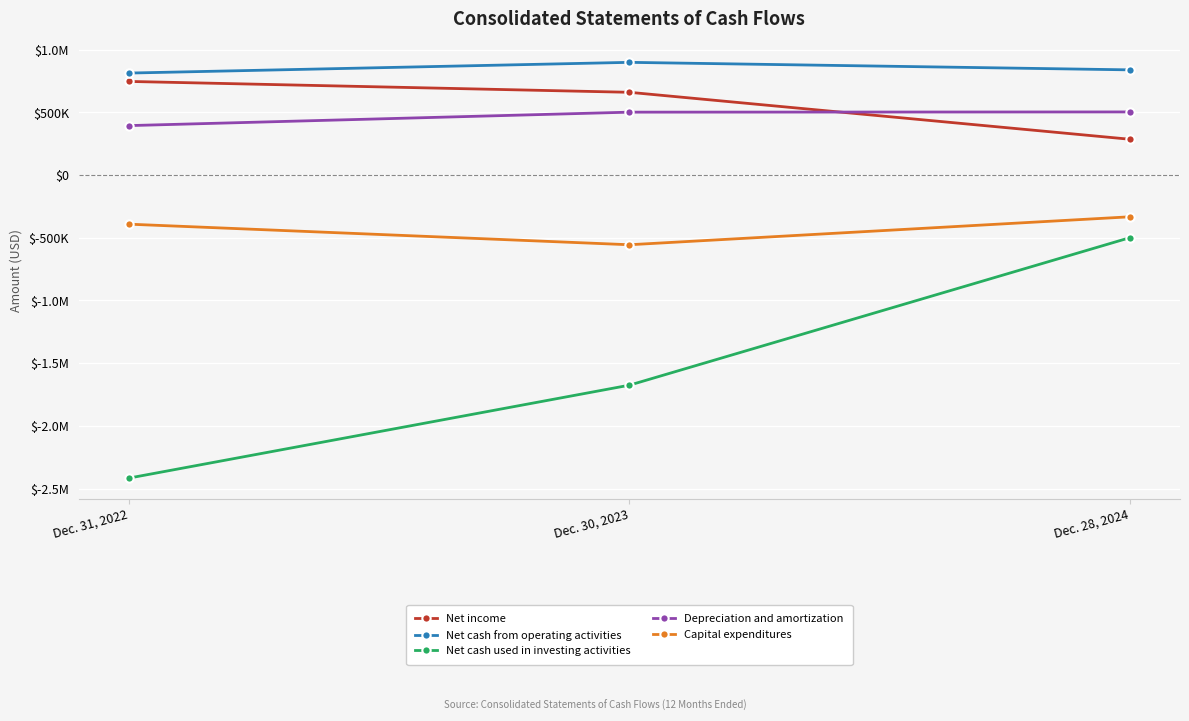

What is the maximum value for Net income?

747092